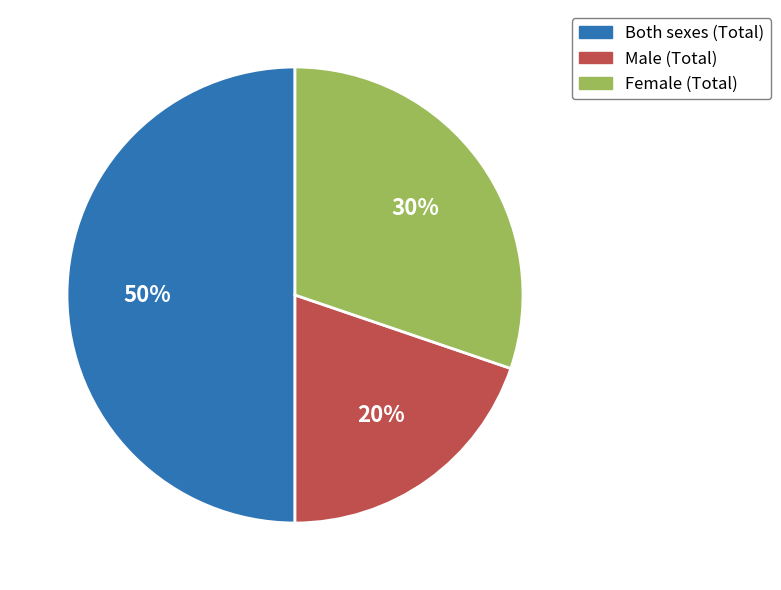

Which has a higher value, Female (Total) or Both sexes (Total)?

Both sexes (Total)